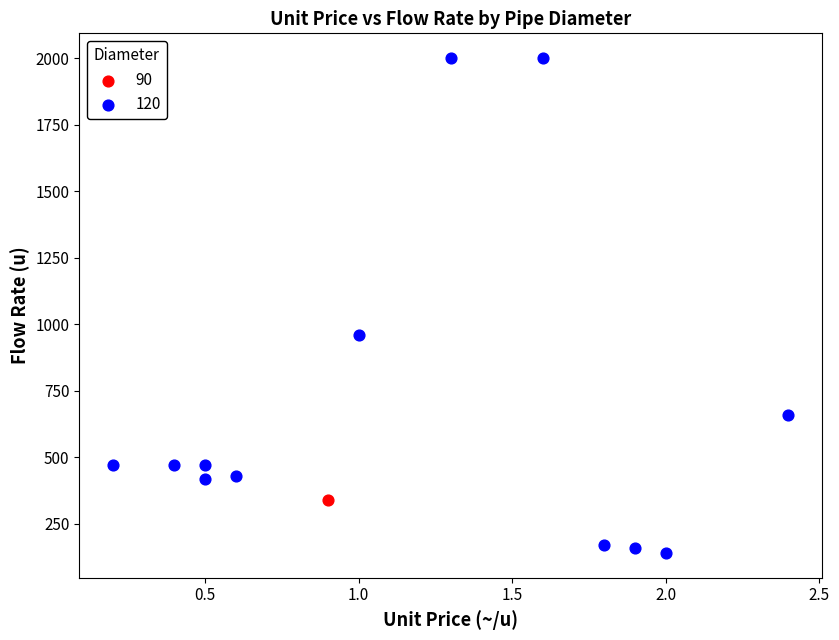

What are all the series names shown in the legend?

90, 120